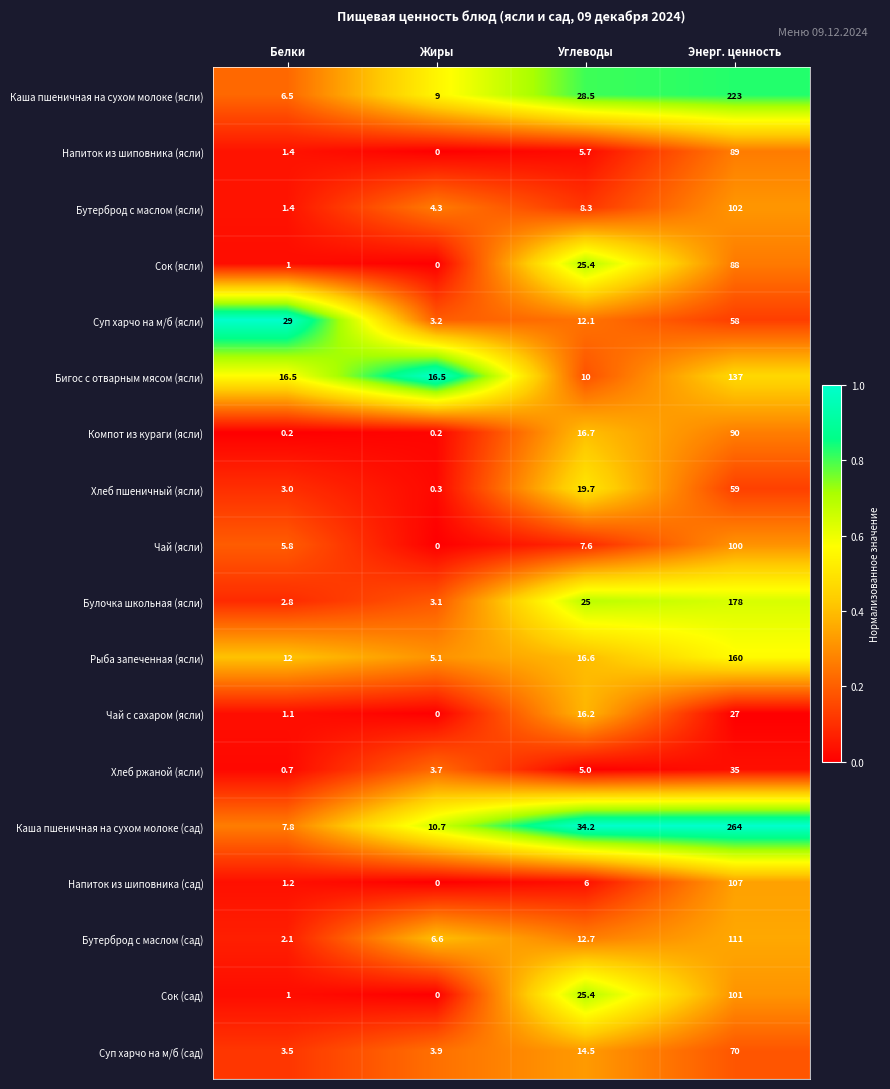

Which label corresponds to the smallest value in the chart?

Жиры